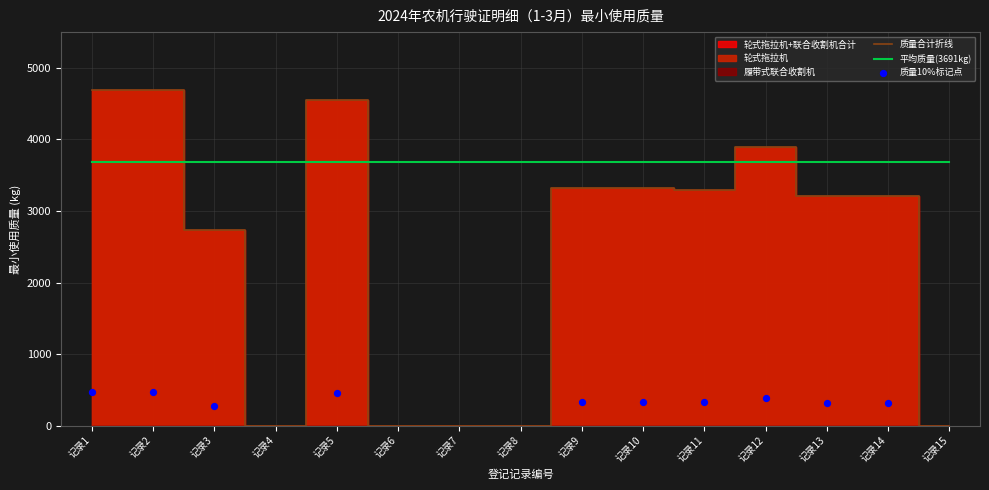

Which series contains the highest Y value?

质量合计折线